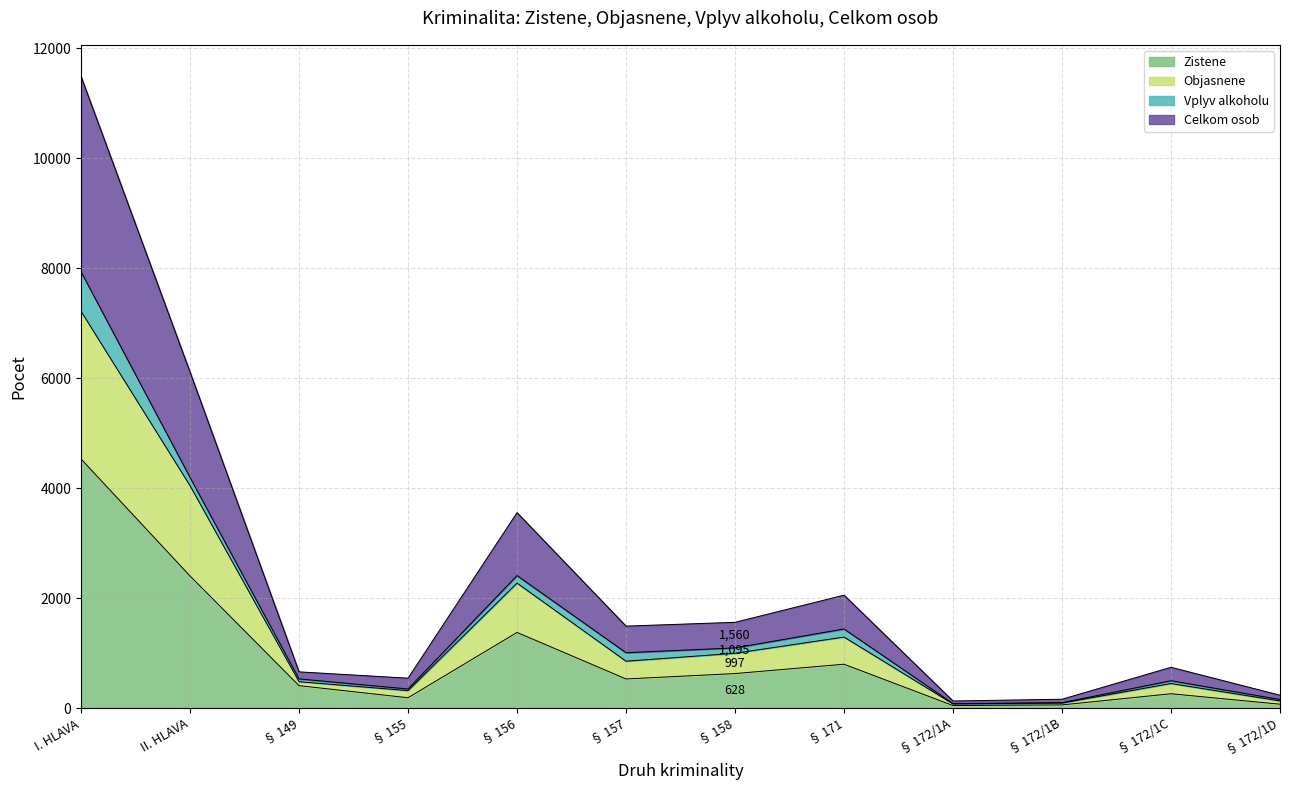

Does the chart display data point markers on the line(s)?

No